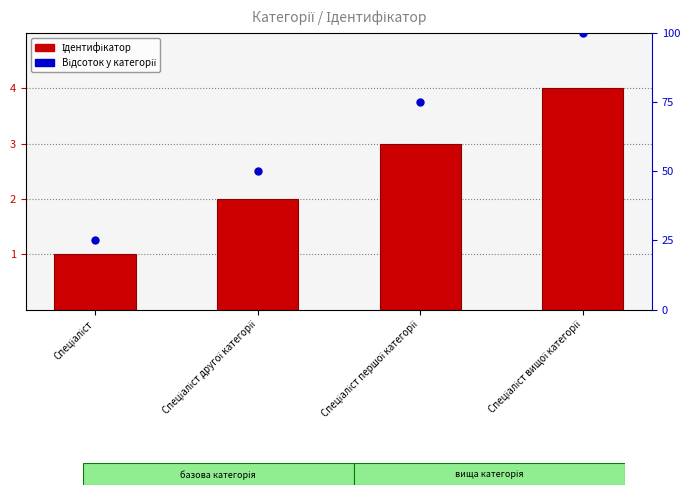

Which series reaches the maximum Y coordinate?

Відсоток у категорії